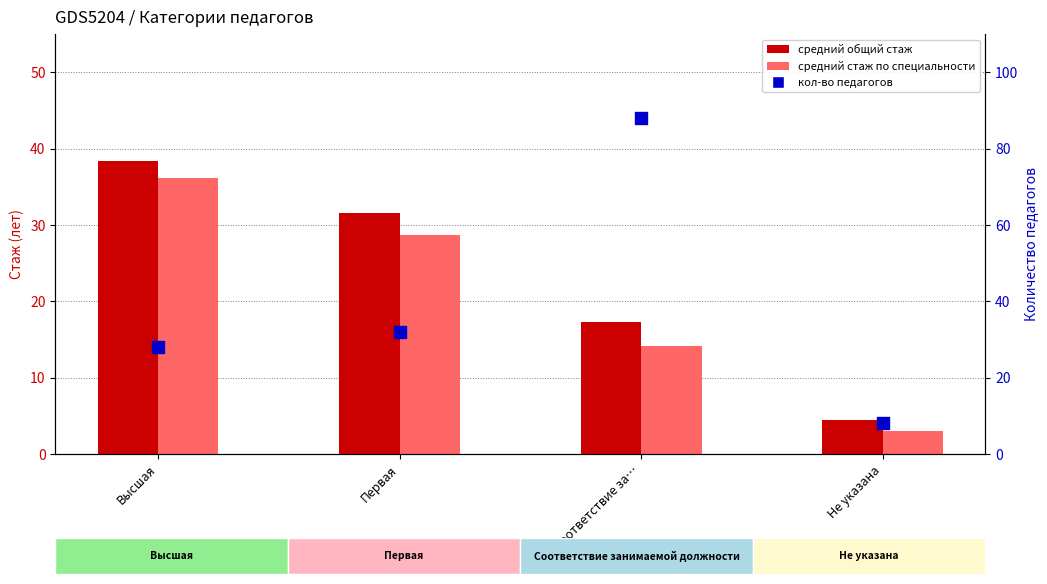

Which series has the largest total across all categories?

Количество педагогов (×4)